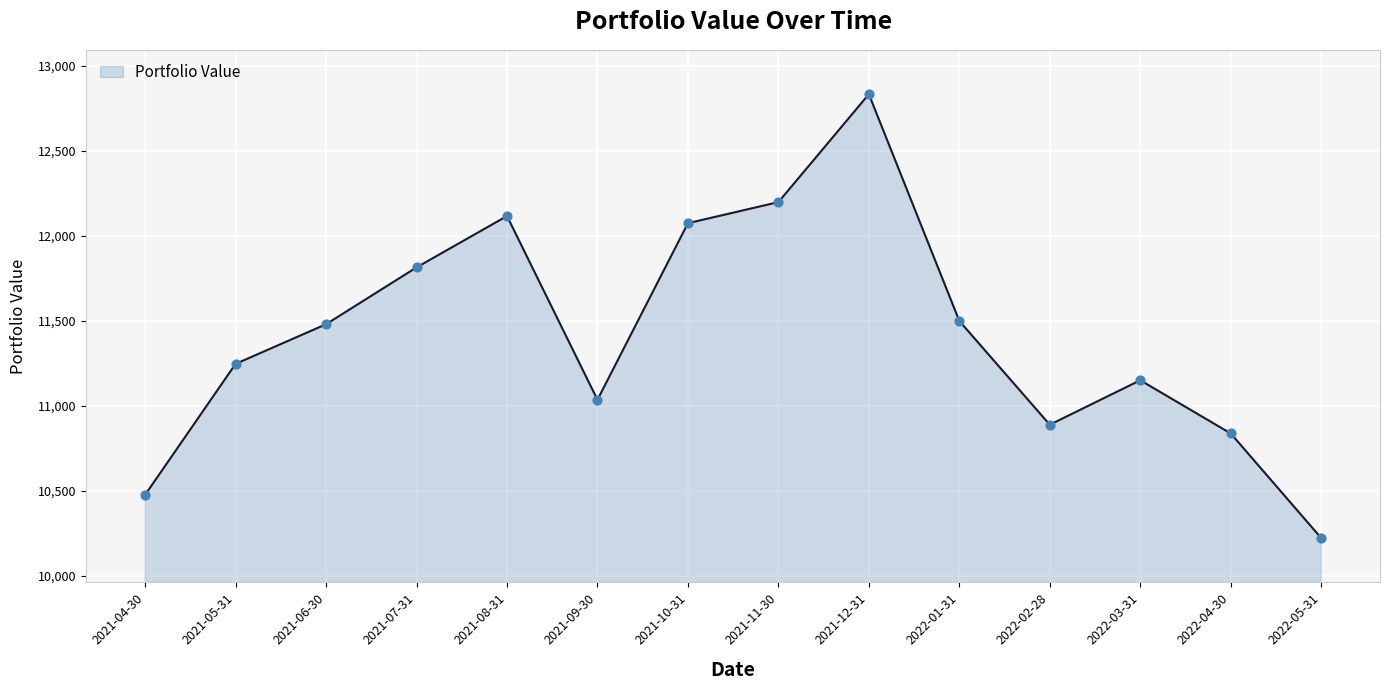

What is the change in value from 2021-04-30 to 2022-03-31?

+673.7